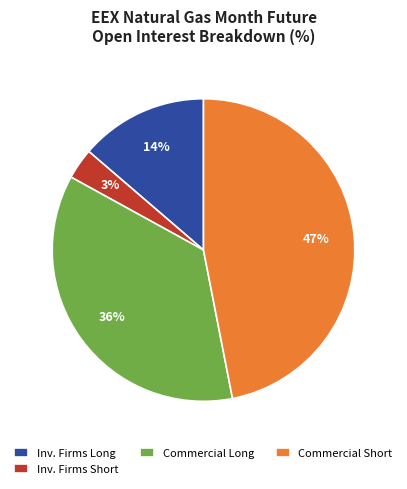

To the nearest percent, what portion does Commercial Short represent?

47%